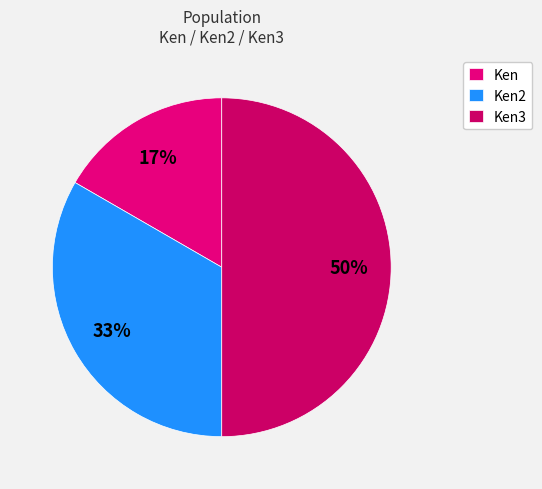

Count the number of slices in the pie.

3